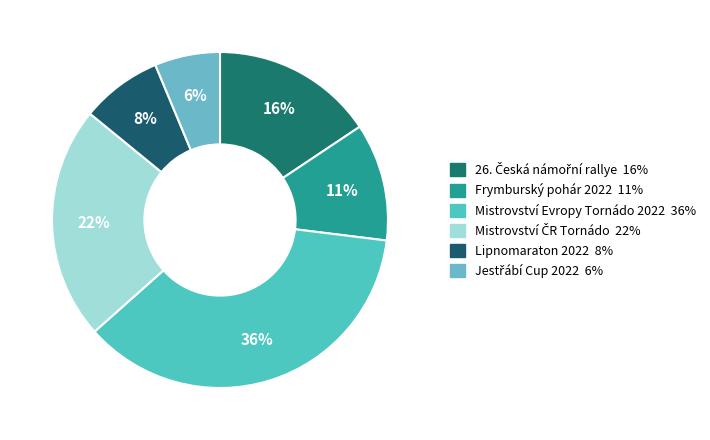

How many slices are in this pie chart?

6